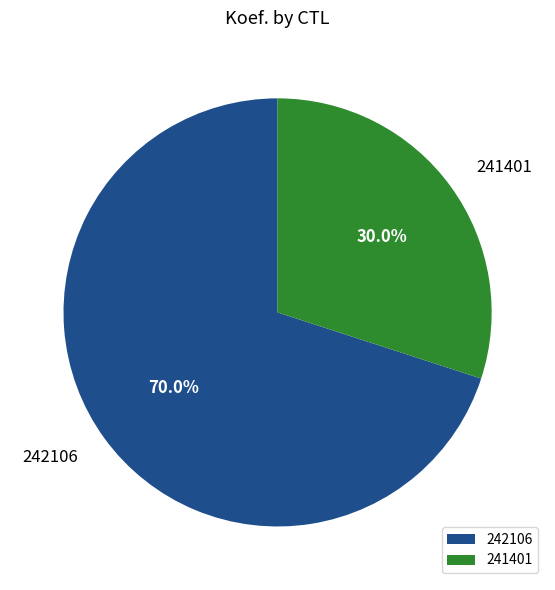

What is the ratio of the value at 242106 to the value at 241401?

2.3